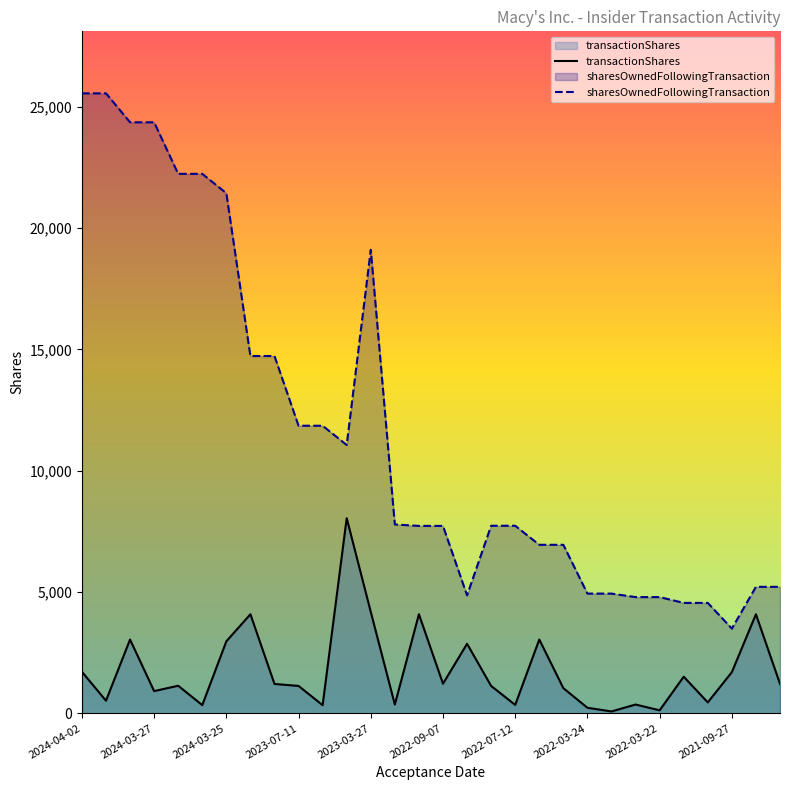

What is the value of the sharesOwnedFollowingTransaction point at the 18th from the left?

7732